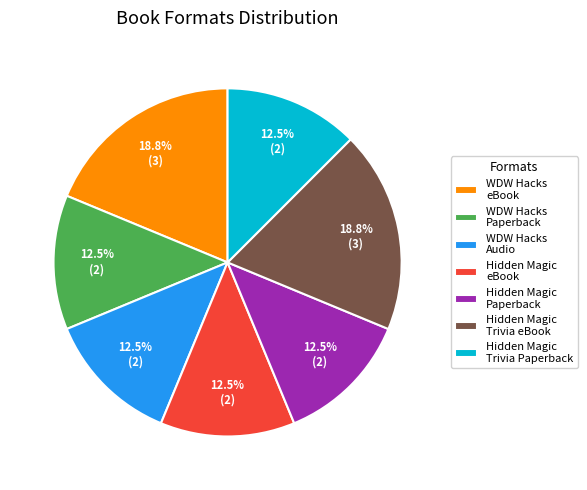

What portion of the pie excludes Hidden Magic Paperback?

87.5%